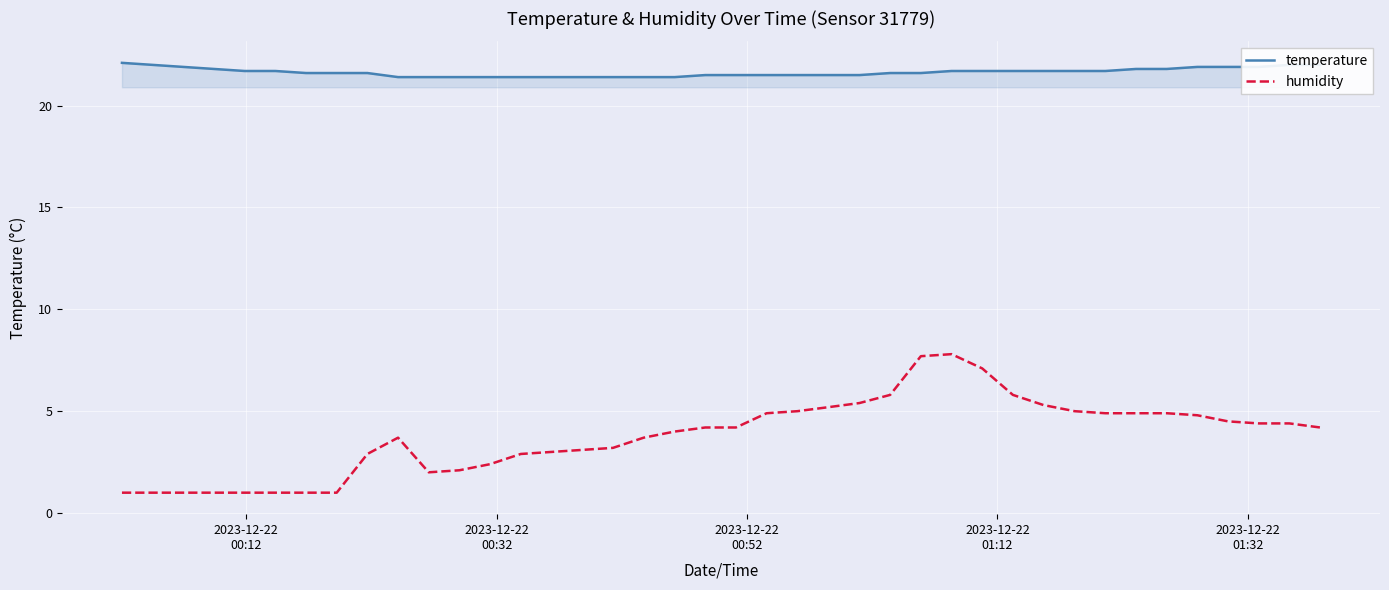

Which series has the widest spread of values?

humidity